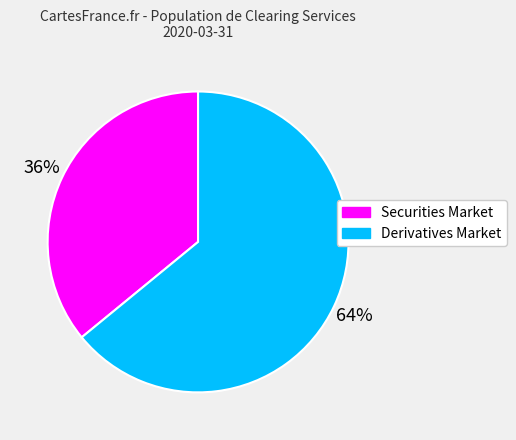

Which slice is the smallest?

Securities Market